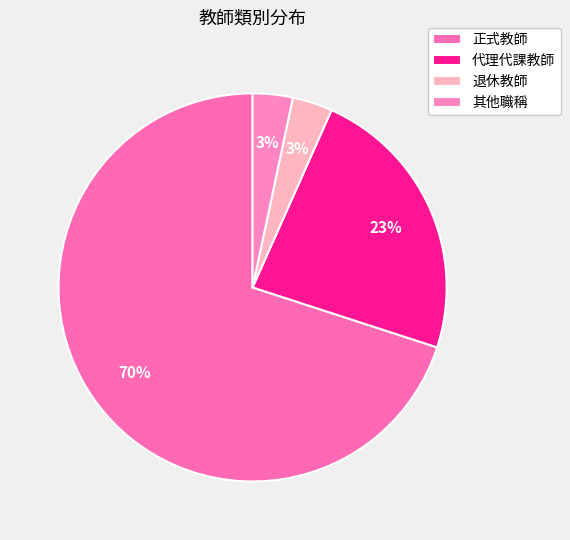

Which category has the biggest portion of the pie?

正式教師